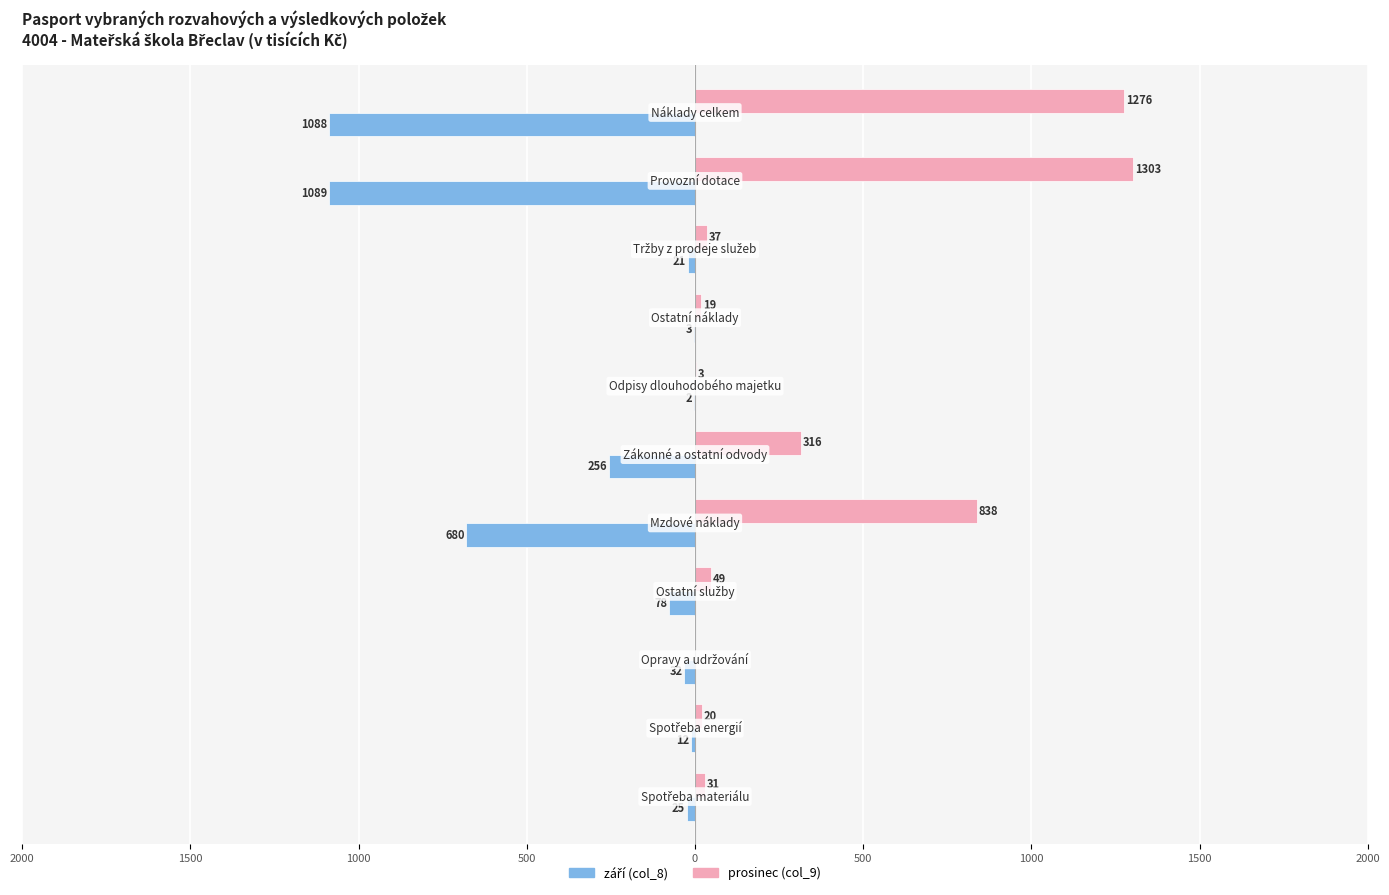

Reading left to right, extract all data points from this chart.

září (col_8): -25	-12	-32	-78	-680	-256	-2	-3	-21	-1089	-1088
prosinec (col_9): 31	20	0	49	838	316	3	19	37	1303	1276